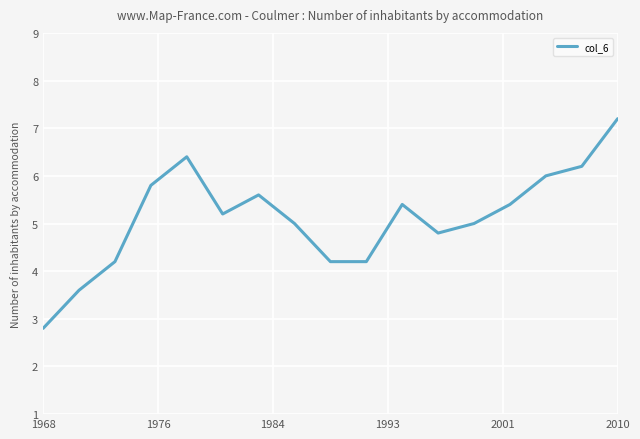

What is the maximum value shown in the chart?

7.2